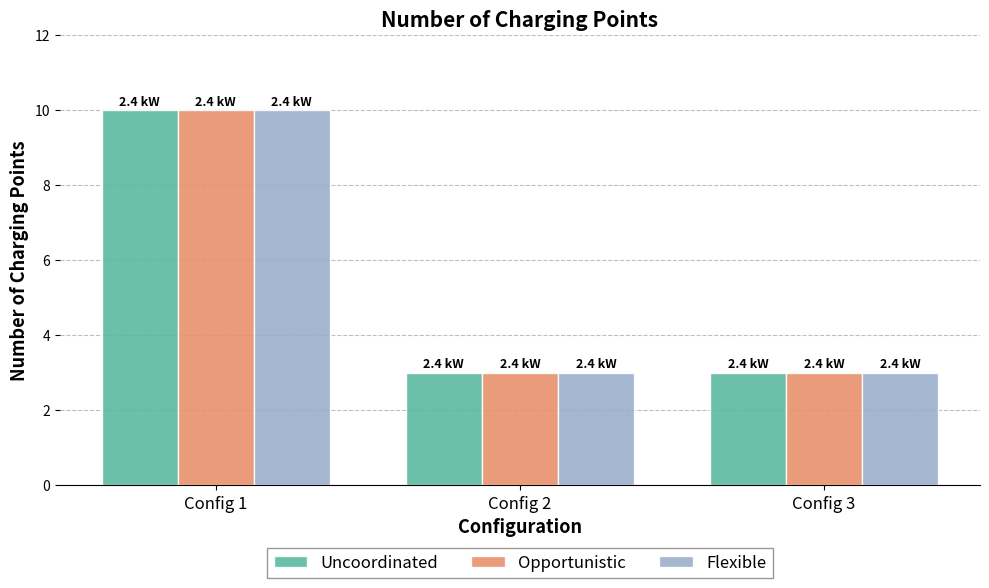

What is the value of the Flexible bar at the 2nd from the left?

3